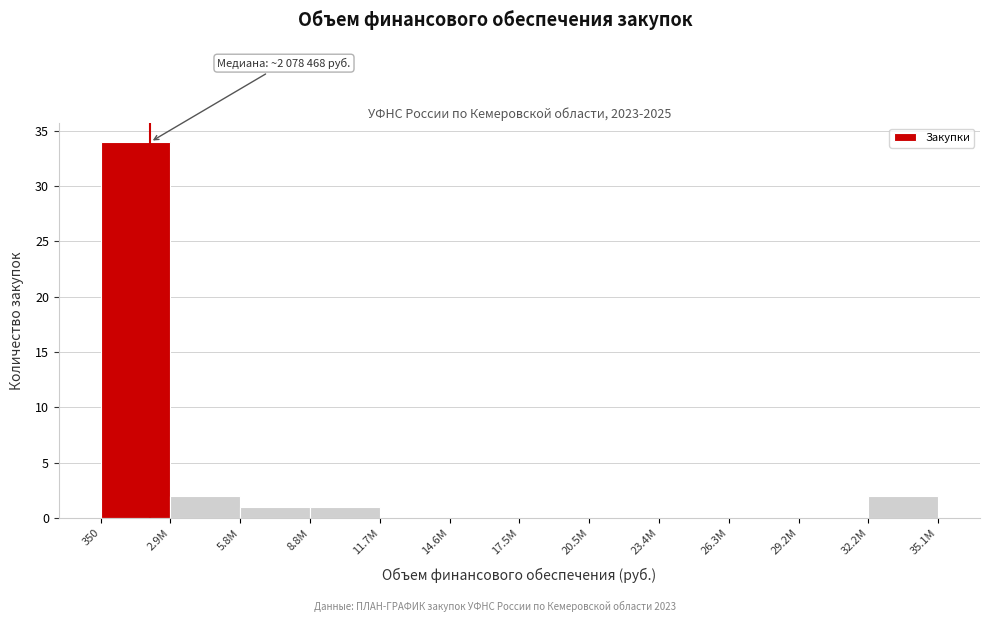

Reading left to right, what are all the values shown in this chart?

350=34	2.9М=2	5.8М=1	8.8М=1	11.7М=0	14.6М=0	17.5М=0	20.5М=0	23.4М=0	26.3М=0	29.2М=0	32.2М=2